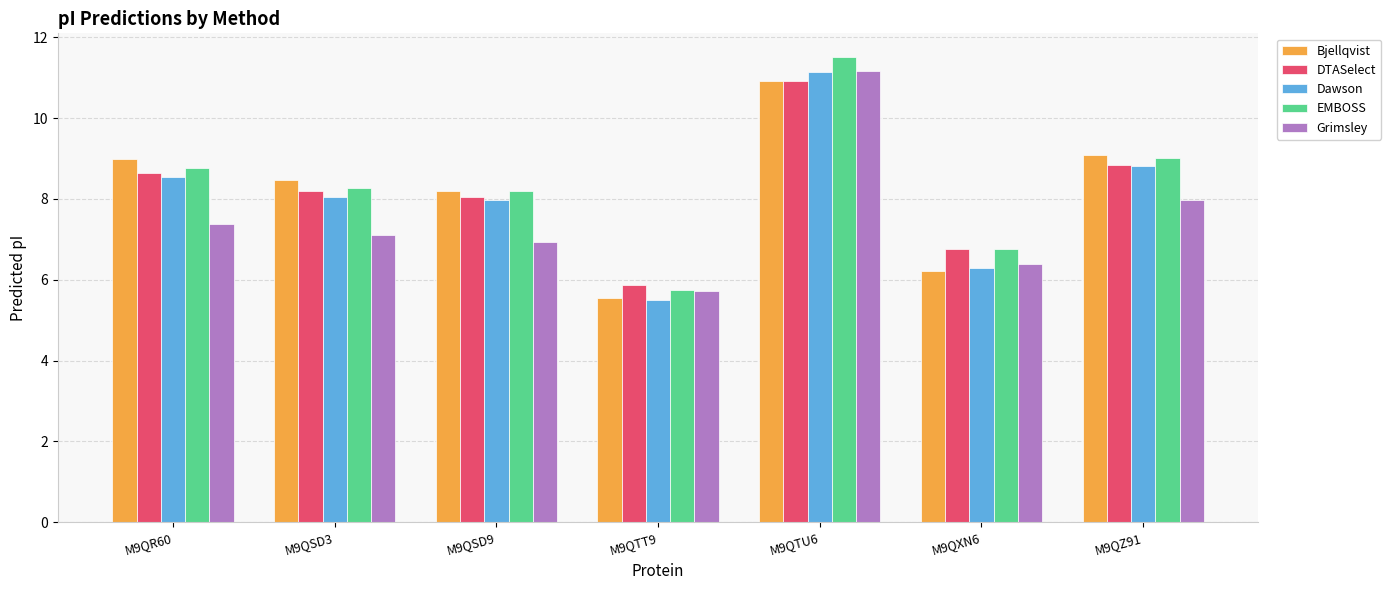

What is the difference between the second highest and second lowest values in the Dawson series?

2.5